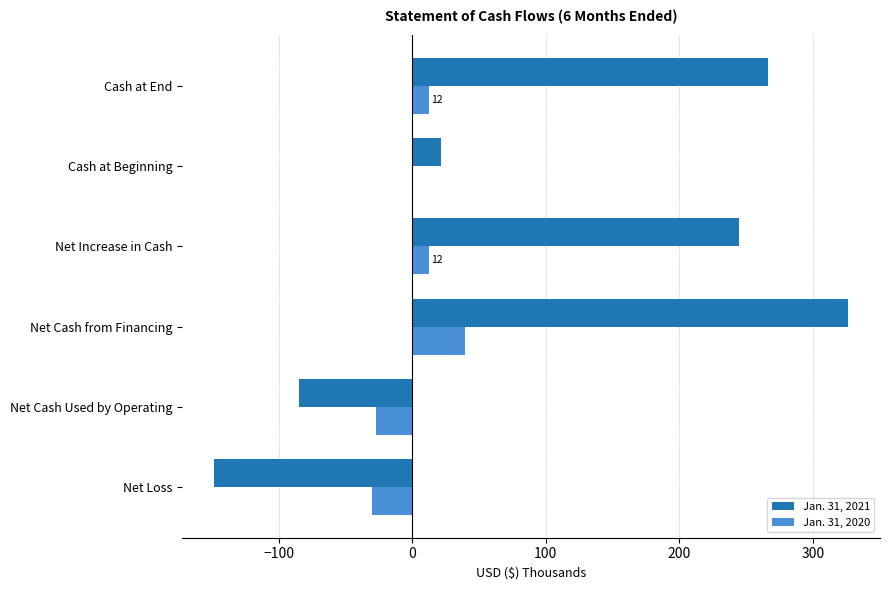

What are all the series names shown in the legend?

Jan. 31, 2021, Jan. 31, 2020